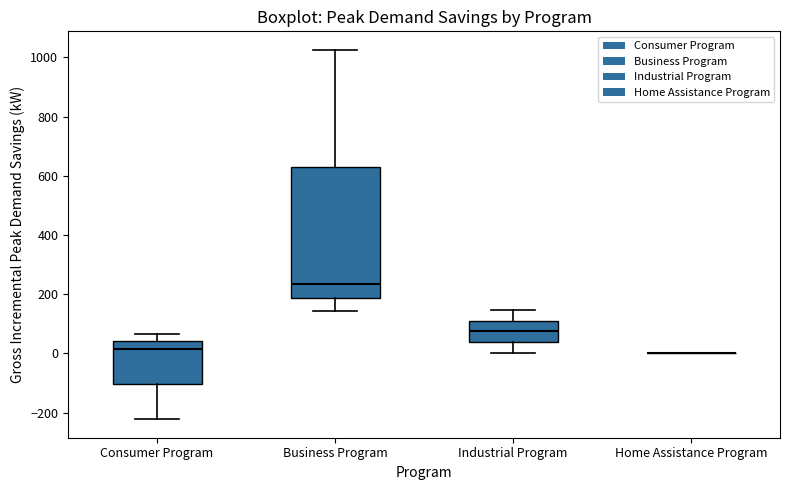

Which box is the tallest, from its lower edge to its upper edge?

Business Program